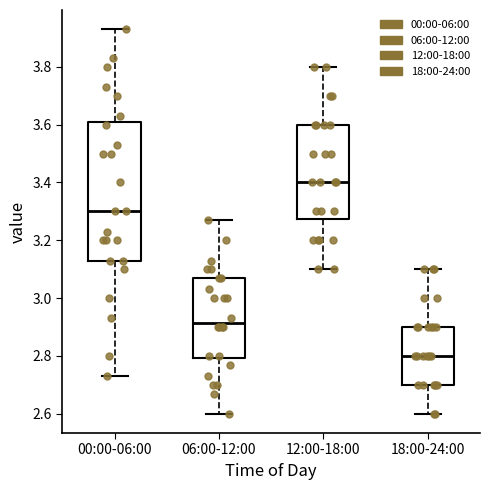

Comparing the boxes themselves (not the whiskers), which one is the tallest?

00:00-06:00